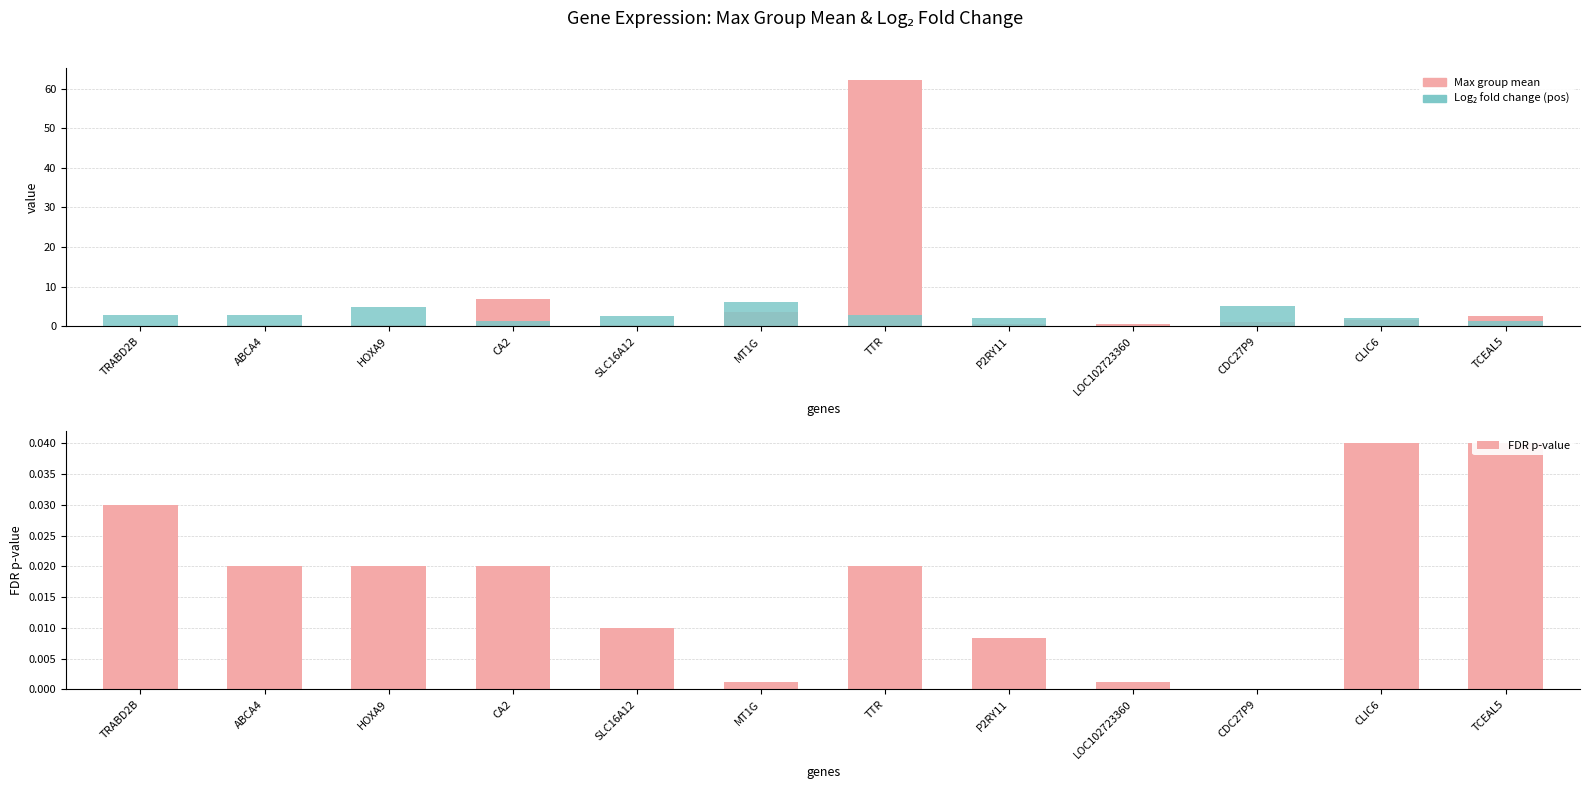

At how many categories does at least one series exceed 7?

2